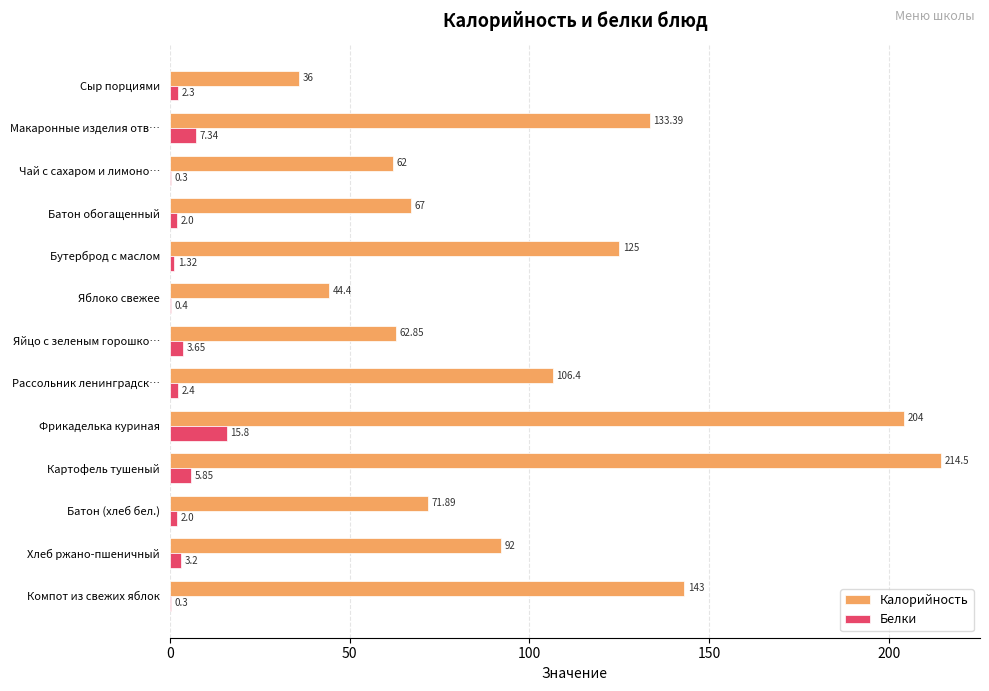

Between Макаронные изделия отв… and Бутерброд с маслом, which series saw the biggest shift?

Калорийность